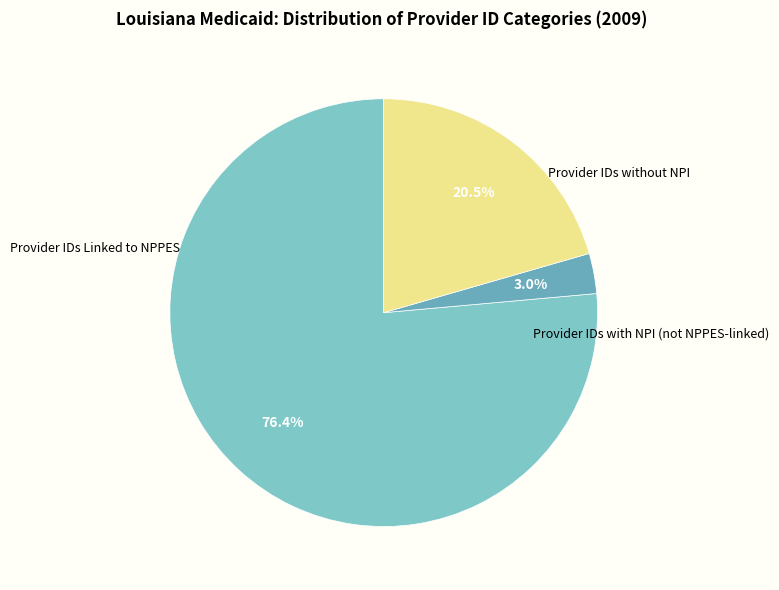

Does any single category account for the majority?

Yes